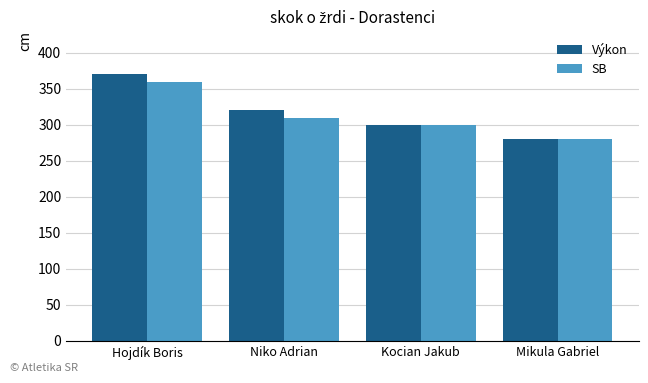

What is the total value across all series at Niko Adrian?

630